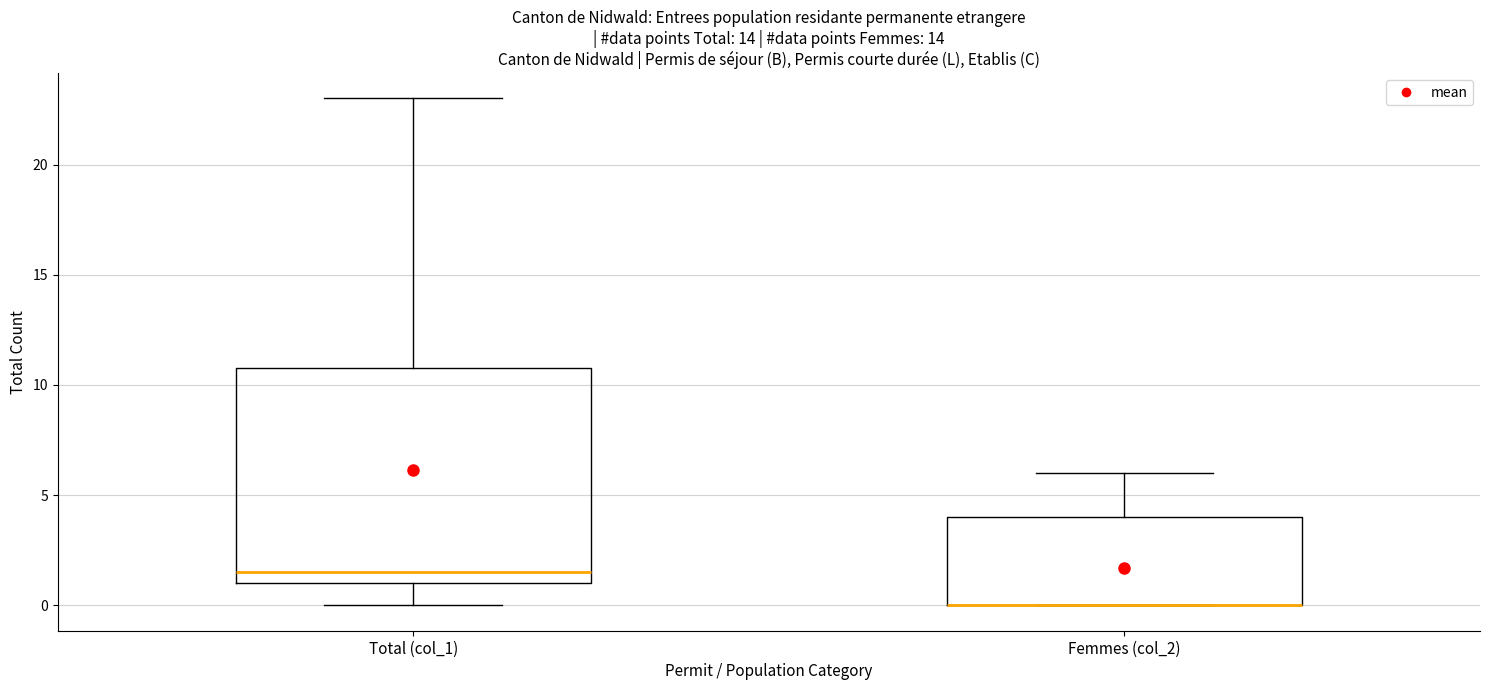

Which box is the tallest, from its lower edge to its upper edge?

Total (col_1)